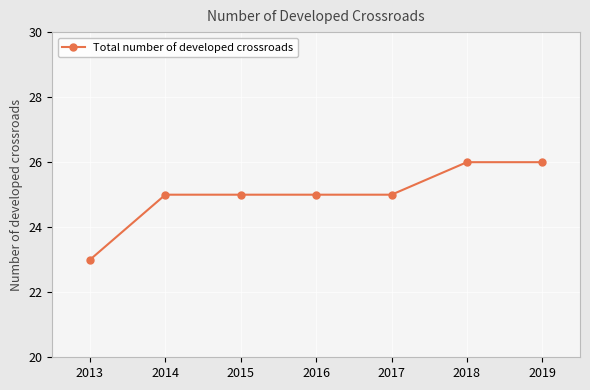

The chart shows a value of 26 at 2019. True or false?

True